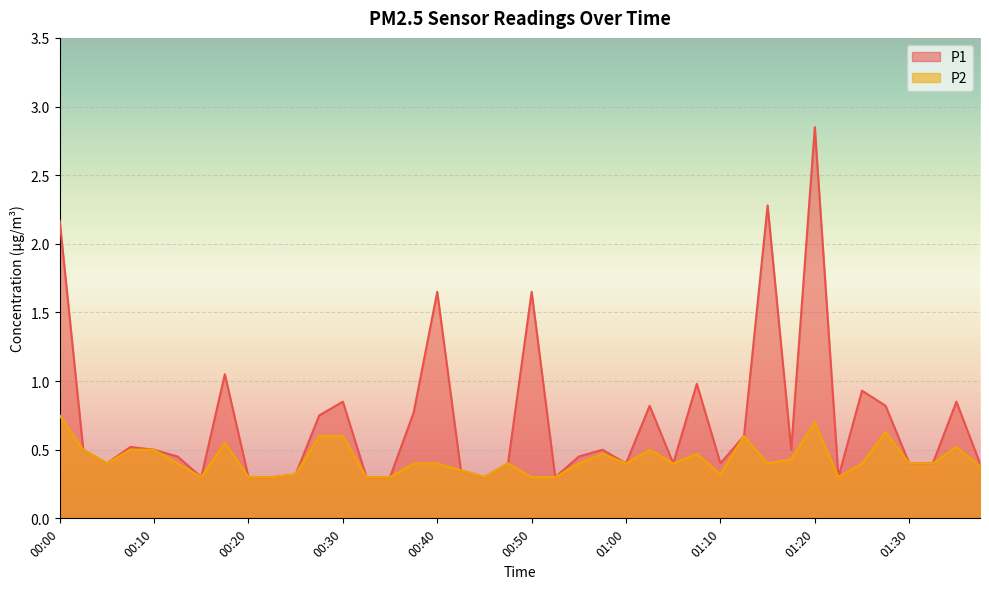

What is the label of the 12th point from the right?

01:10